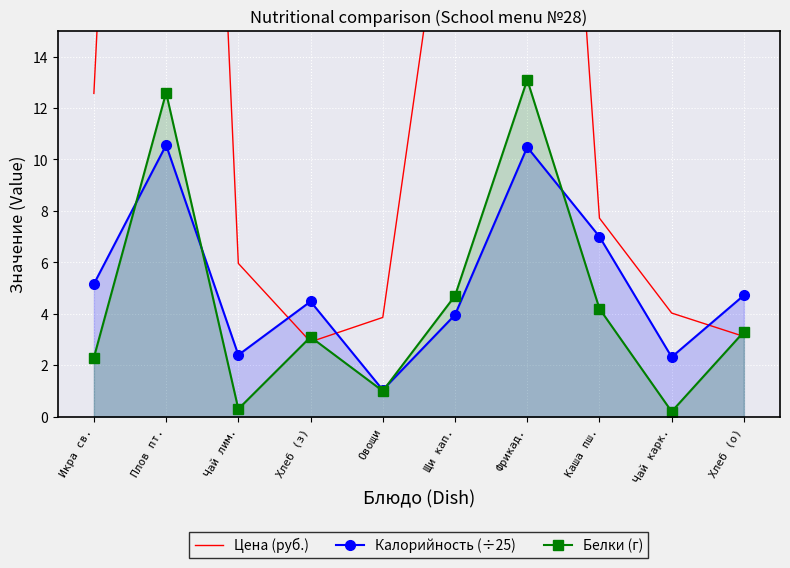

Which series has the widest spread of values?

Цена (руб.)